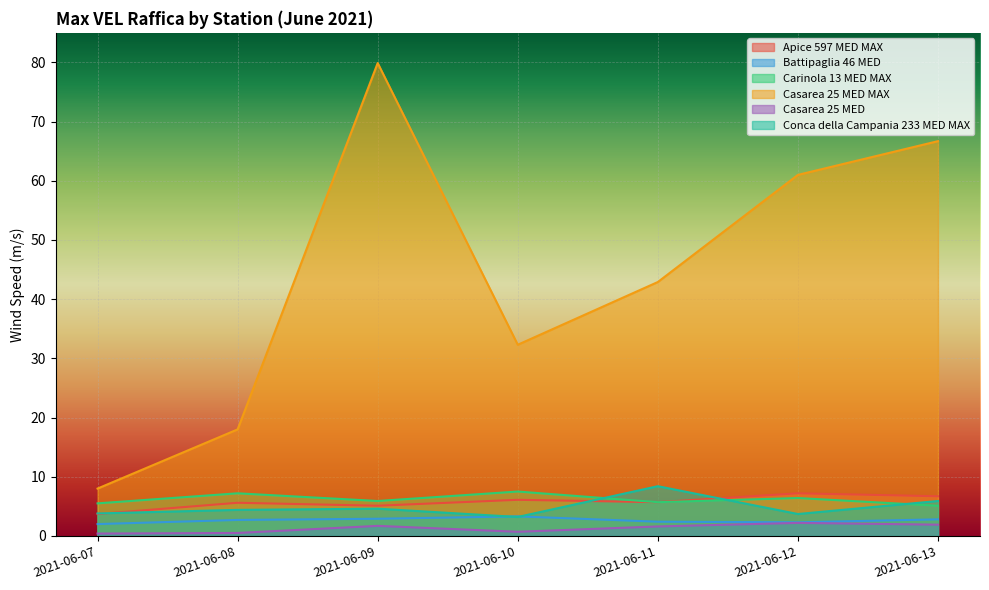

Reading right to left, transcribe all the data shown in this chart.

Apice 597 MED MAX: 6.7	7.2	5.7	6.1	5.1	5.6	3.7
Battipaglia 46 MED: 2.8	2.3	2.4	3.3	2.9	2.7	2.0
Carinola 13 MED MAX: 5.1	6.4	5.7	7.5	5.9	7.2	5.5
Casarea 25 MED MAX: 66.7	61.0	42.9	32.3	79.9	18.0	8.0
Casarea 25 MED: 1.9	2.2	1.6	0.7	1.7	0.5	0.4
Conca della Campania 233 MED MAX: 5.9	3.7	8.4	3.2	4.6	4.4	3.8